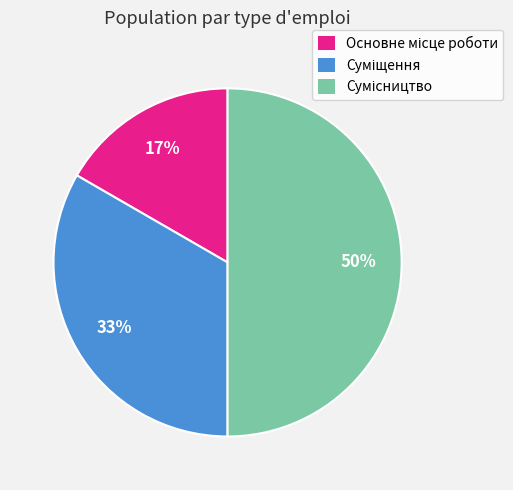

To the nearest percent, what is the difference between the largest and smallest slice percentages?

33%